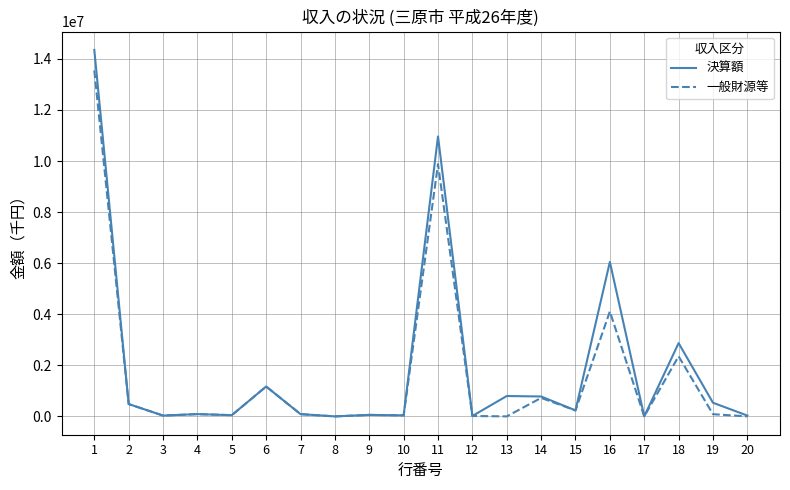

True or false: 一般財源等 has a value of 9412056 at 8.

False